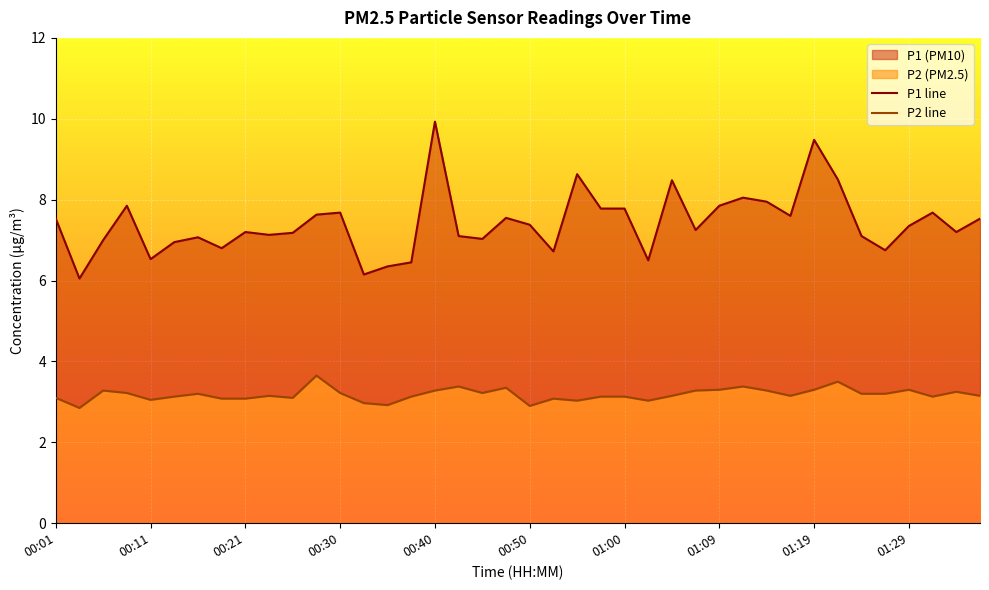

Reading left to right, list all the values displayed in this chart.

P1: 7.5	6.0	7.0	7.8	6.5	7.0	7.1	6.8	7.2	7.1	7.2	7.6	7.7	6.2	6.3	6.5	9.9	7.1	7.0	7.5	7.4	6.7	8.6	7.8	7.8	6.5	8.5	7.2	7.8	8.1	8.0	7.6	9.5	8.5	7.1	6.8	7.3	7.7	7.2	7.5
P2: 3.1	2.9	3.3	3.2	3.0	3.1	3.2	3.1	3.1	3.1	3.1	3.6	3.2	3.0	2.9	3.1	3.3	3.4	3.2	3.4	2.9	3.1	3.0	3.1	3.1	3.0	3.1	3.3	3.3	3.4	3.3	3.1	3.3	3.5	3.2	3.2	3.3	3.1	3.2	3.1